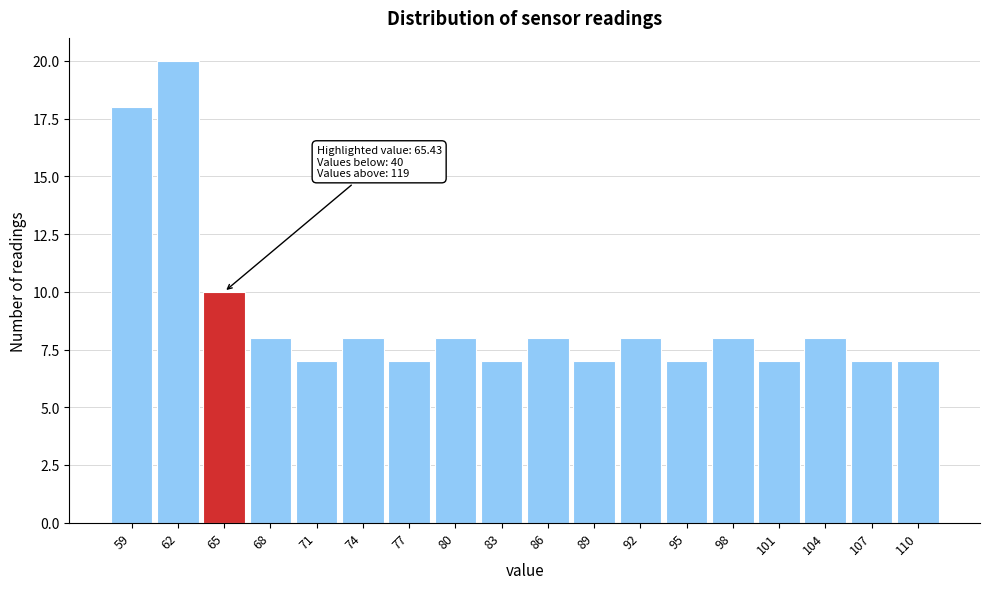

Reading right to left, extract all data points from this chart.

110=7	107=7	104=8	101=7	98=8	95=7	92=8	89=7	86=8	83=7	80=8	77=7	74=8	71=7	68=8	65=10	62=20	59=18